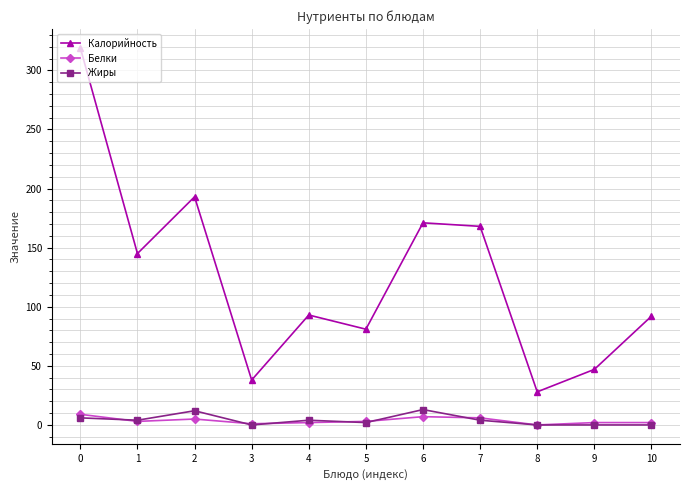

Which series changed the most between 7 and 8?

Калорийность